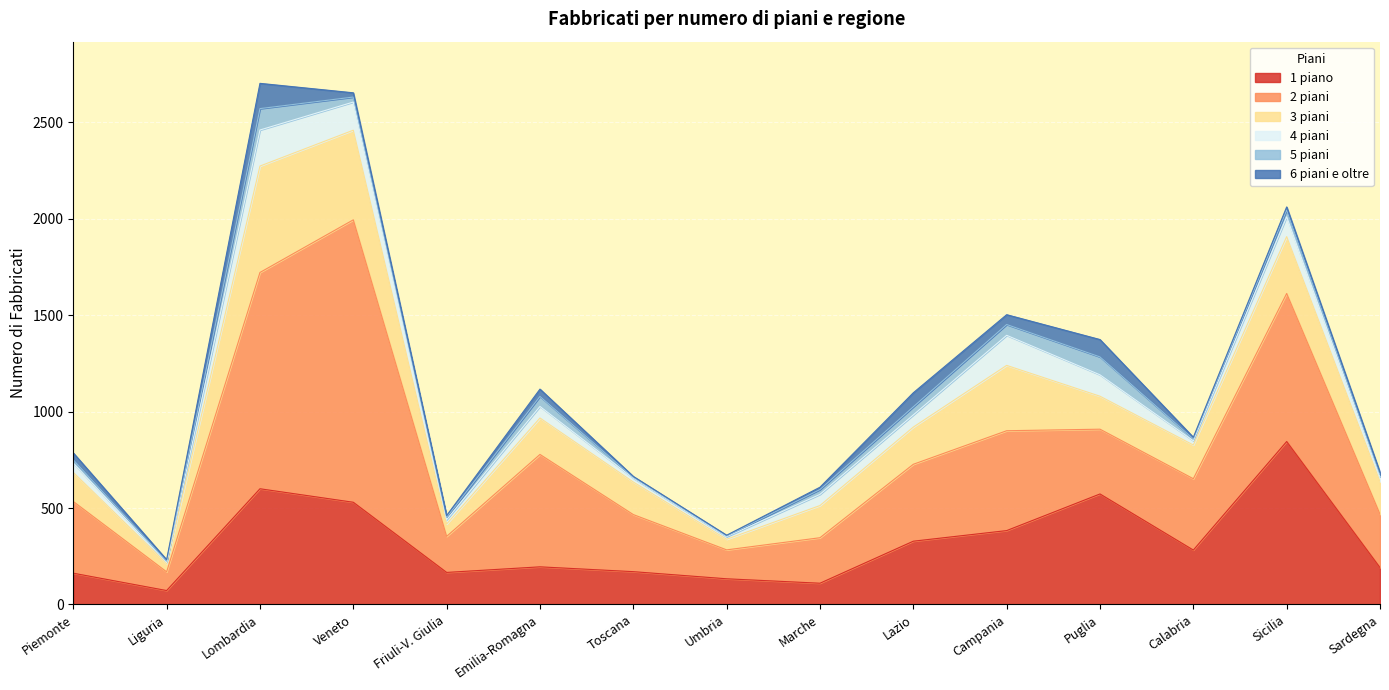

The 6 piani e oltre series shows 22 at Piemonte. True or false?

False